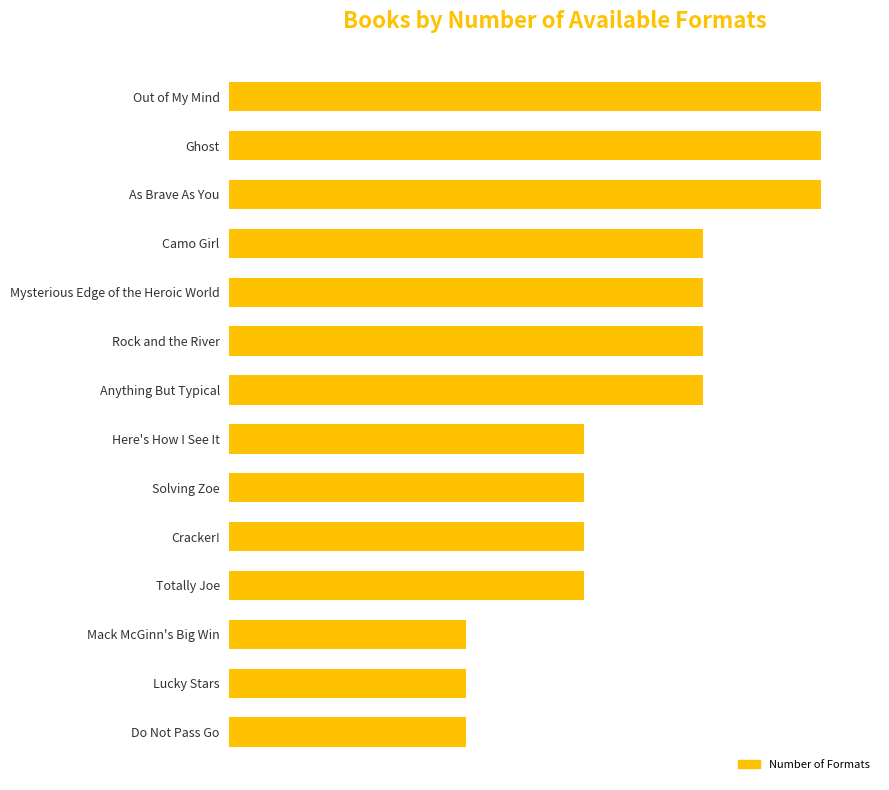

Does the chart contain any negative values?

No